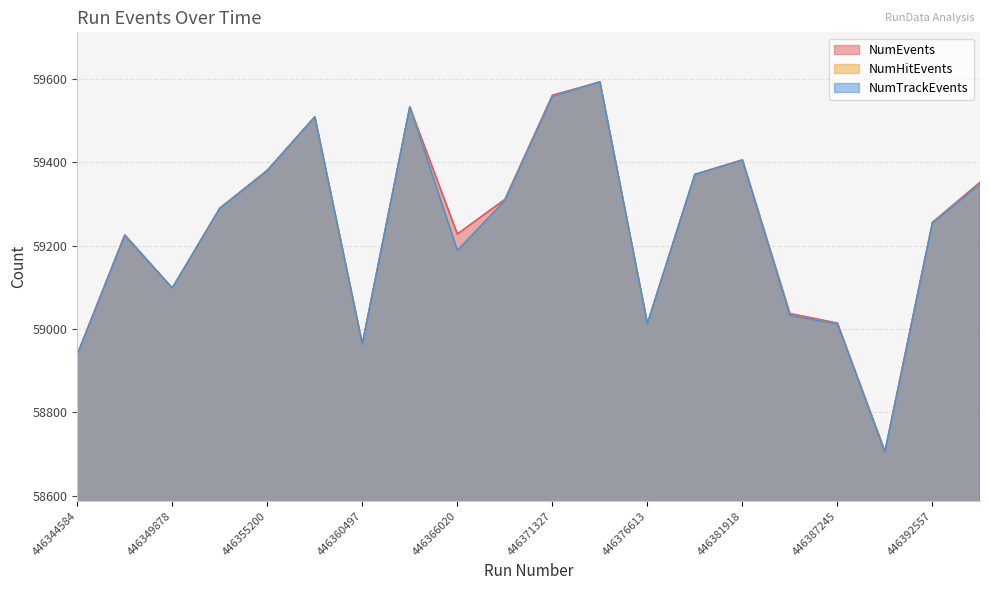

In NumEvents, how many points are higher than both neighbors (excluding endpoints)?

5